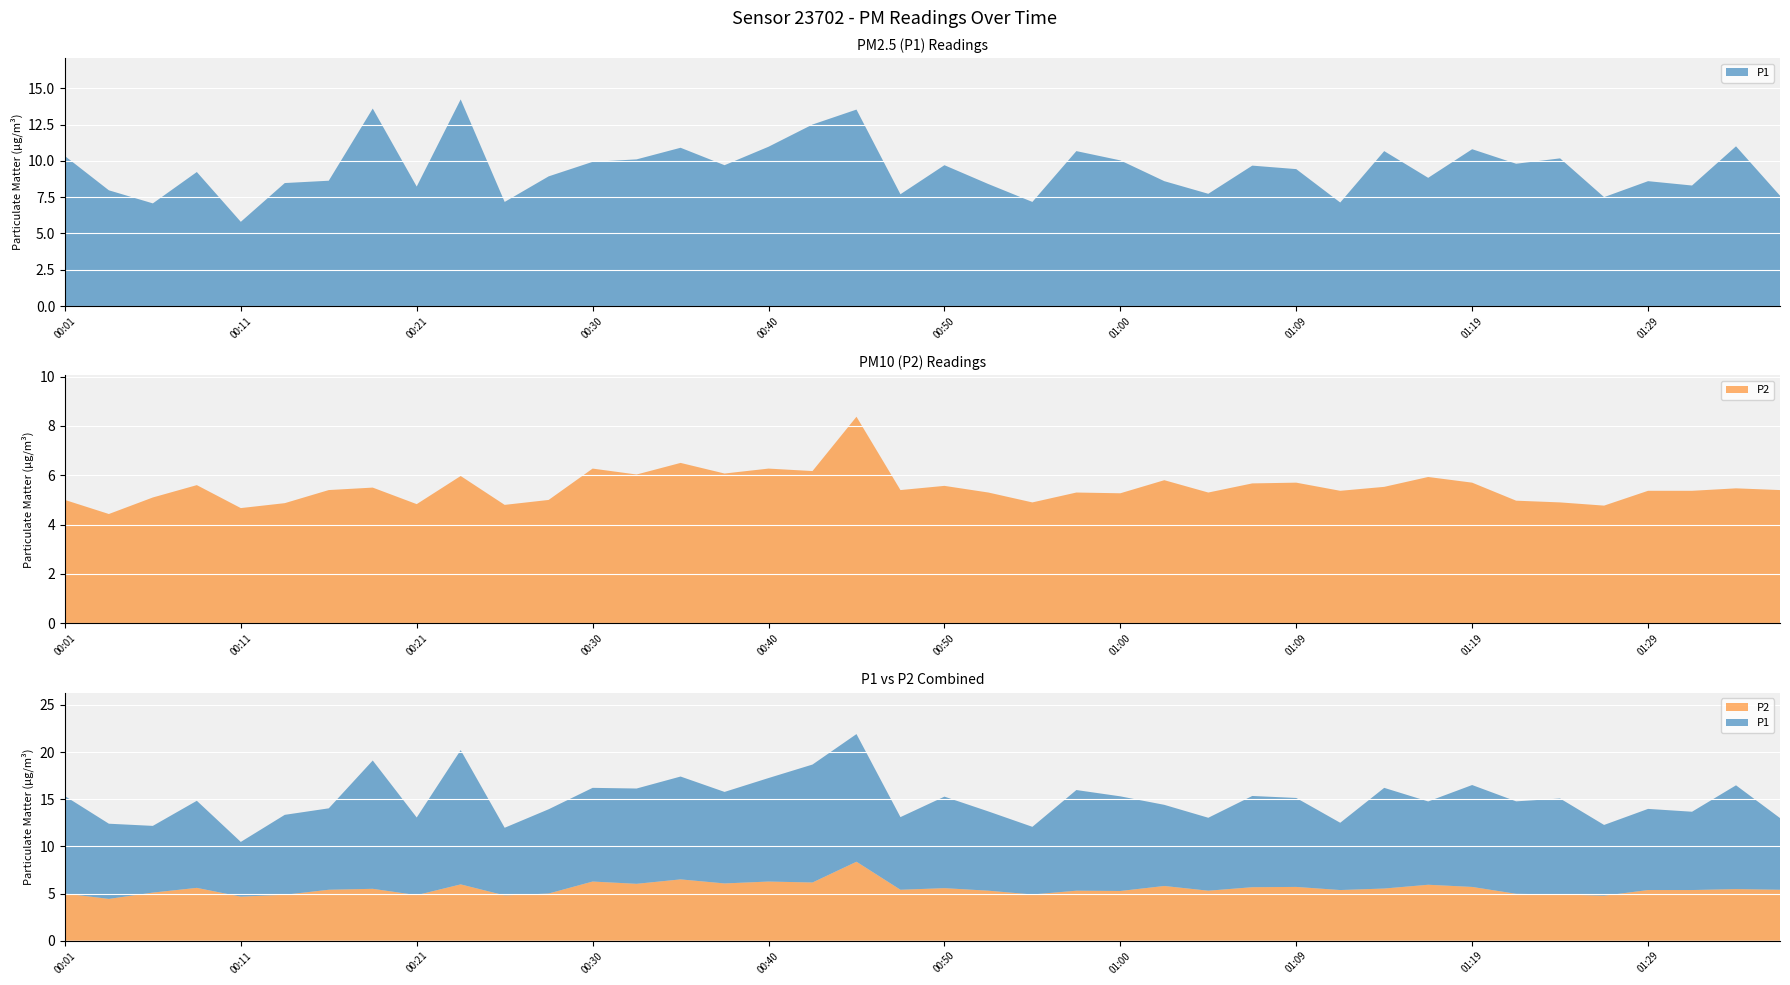

Reading left to right, list all the values displayed in this chart.

P1: 10.3	8.0	7.1	9.2	5.8	8.5	8.6	13.6	8.2	14.2	7.2	8.9	9.9	10.1	10.9	9.7	11.0	12.5	13.5	7.7	9.7	8.4	7.2	10.7	10.0	8.6	7.7	9.7	9.4	7.1	10.7	8.8	10.8	9.8	10.2	7.5	8.6	8.3	11.0	7.6
P2: 5.0	4.4	5.1	5.6	4.7	4.9	5.4	5.5	4.8	6.0	4.8	5.0	6.3	6.0	6.5	6.1	6.3	6.2	8.4	5.4	5.6	5.3	4.9	5.3	5.3	5.8	5.3	5.7	5.7	5.4	5.5	5.9	5.7	5.0	4.9	4.8	5.4	5.4	5.5	5.4